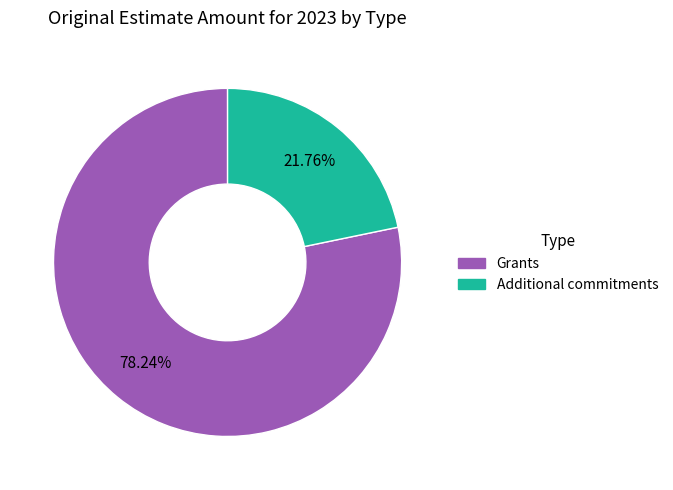

To the nearest percent, what portion does Grants represent?

78%